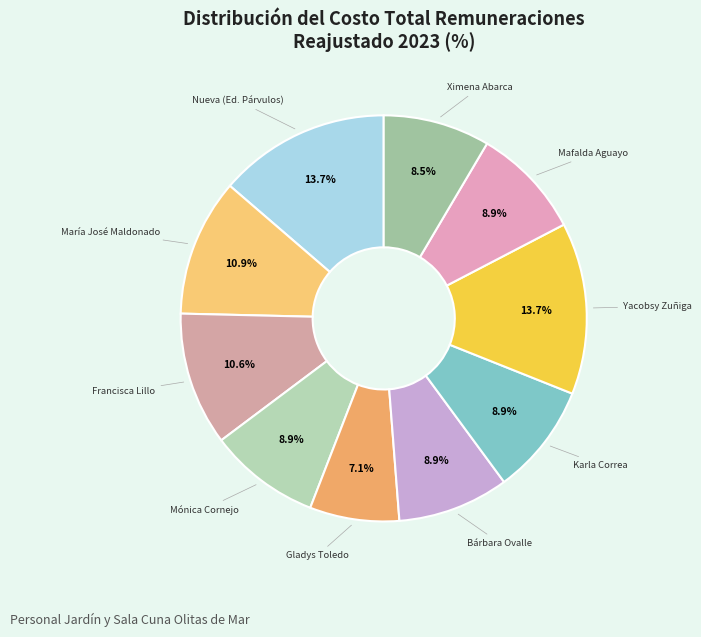

To the nearest percent, what is the average slice percentage?

10%